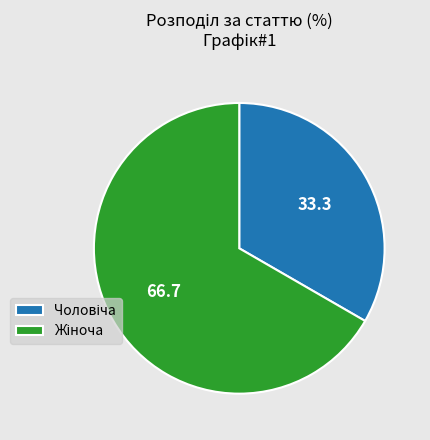

How many slices are in this pie chart?

2